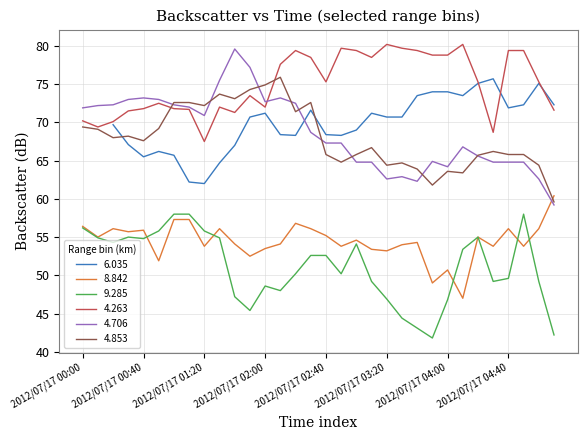

Which series has the largest range (max minus min)?

4.706